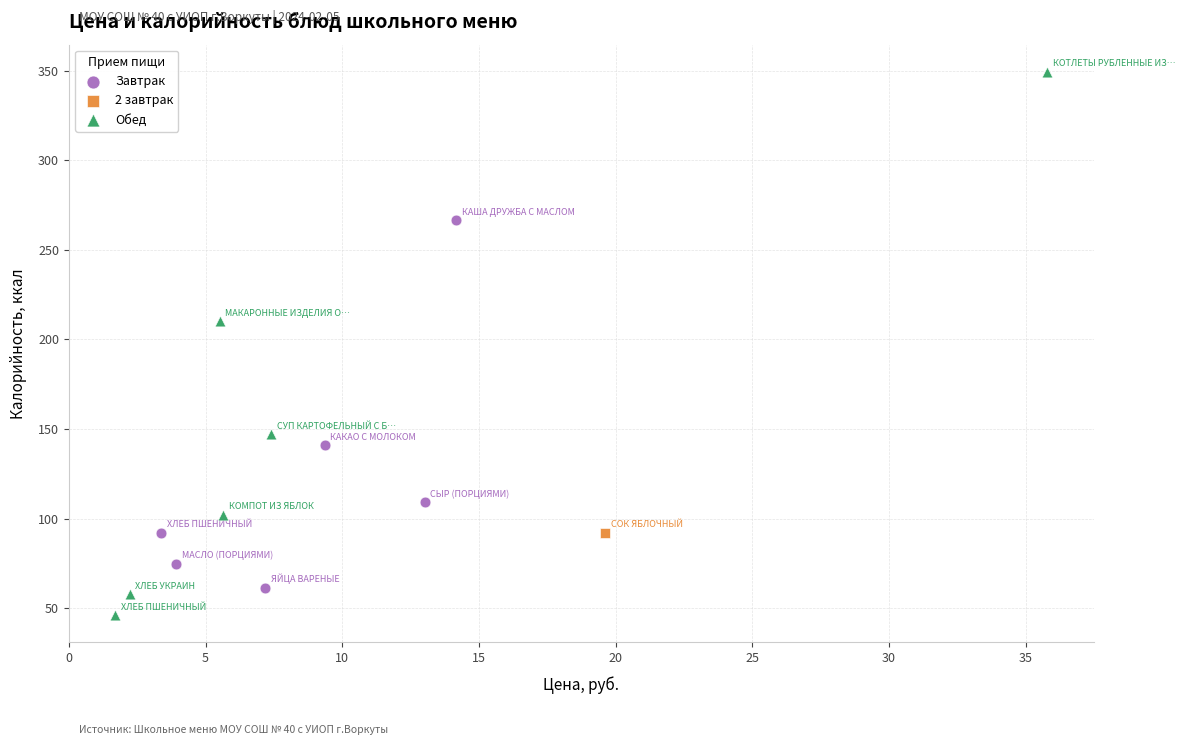

Which series reaches the maximum Y coordinate?

Обед